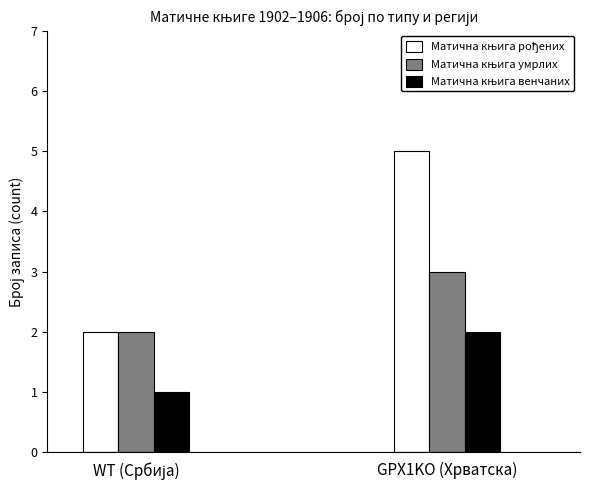

What is the maximum value shown in the chart?

5